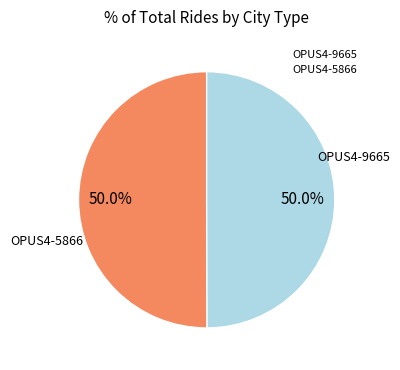

True or false: OPUS4-9665 accounts for 60% of the total.

False